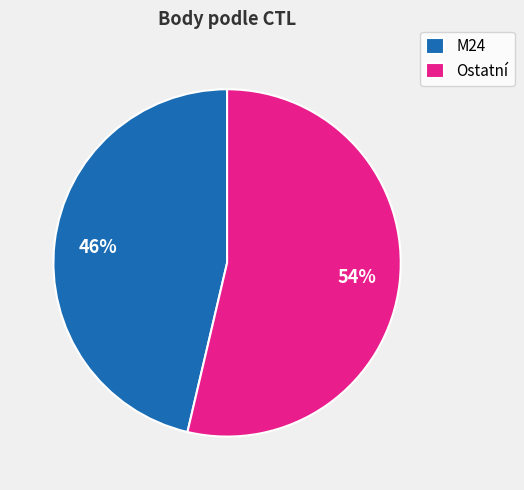

To the nearest percent, what portion does Ostatní represent?

54%